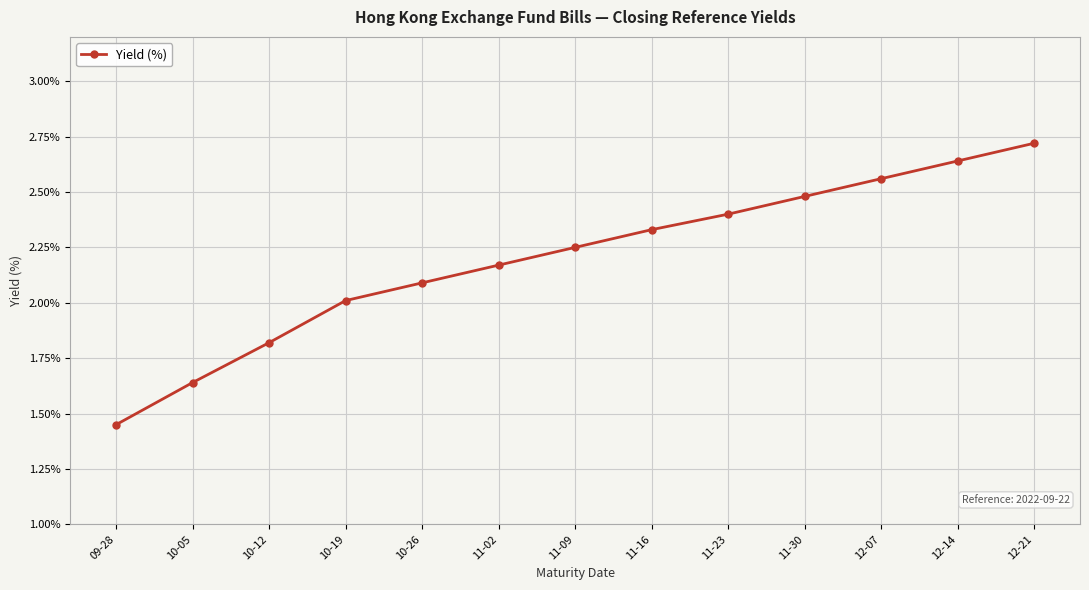

What is the difference between the maximum and second lowest values?

1.1